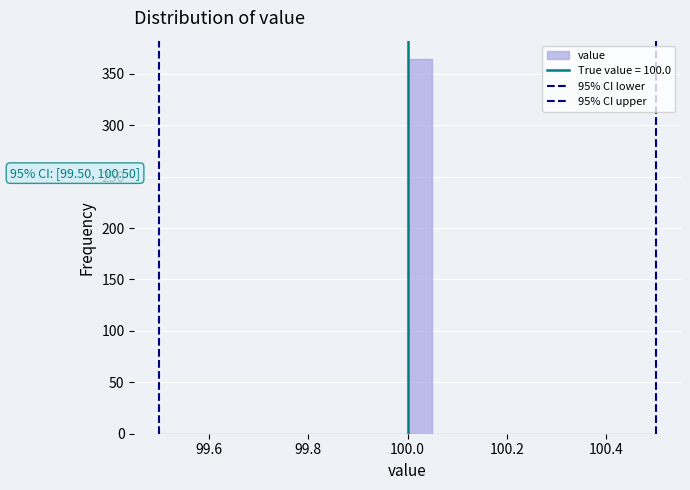

Read against the x-axis, roughly where is the centre of the tallest bar?

100.02